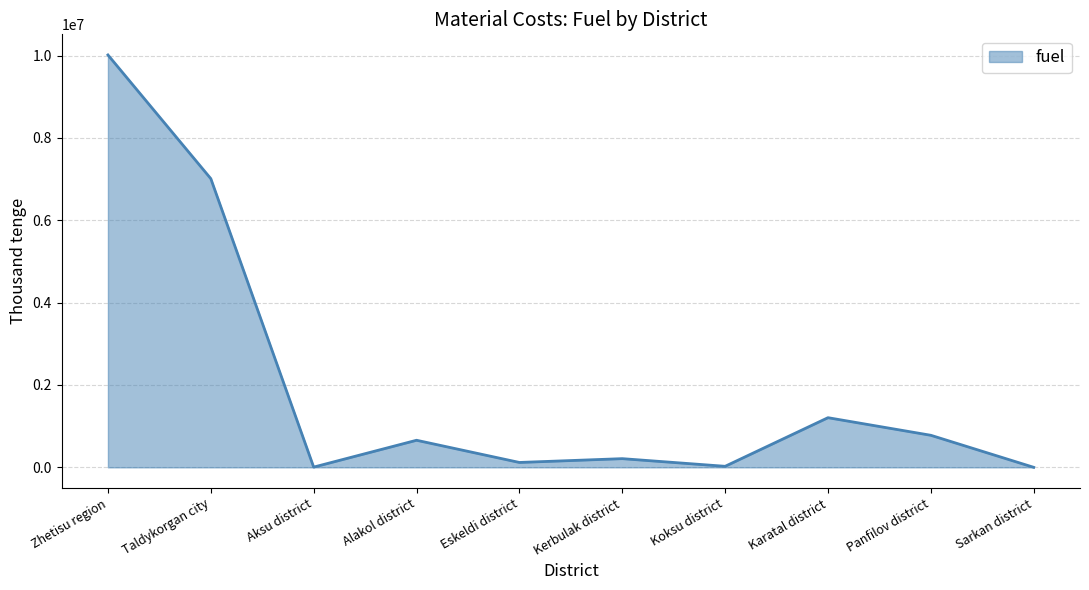

Which has a higher value, Taldykorgan city or Eskeldi district?

Taldykorgan city